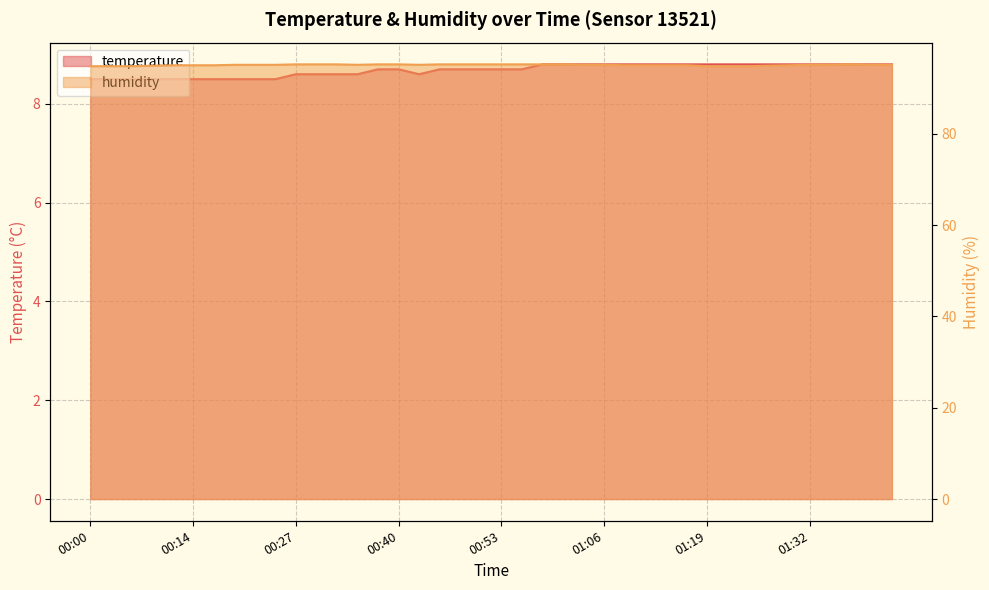

True or false: temperature and humidity cross at least once.

False